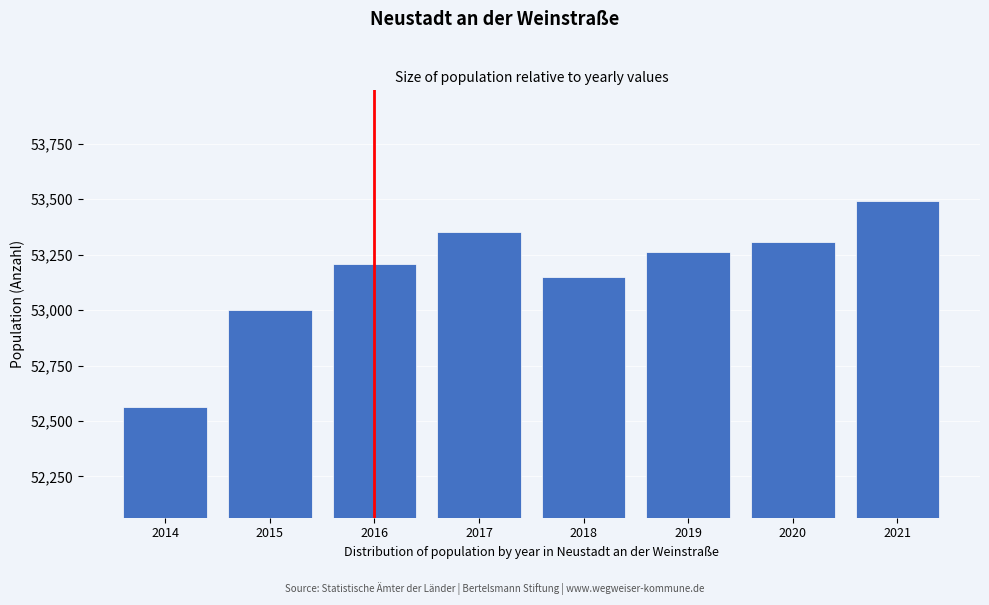

Reading left to right, extract all data points from this chart.

52564	52999	53209	53353	53148	53264	53306	53491